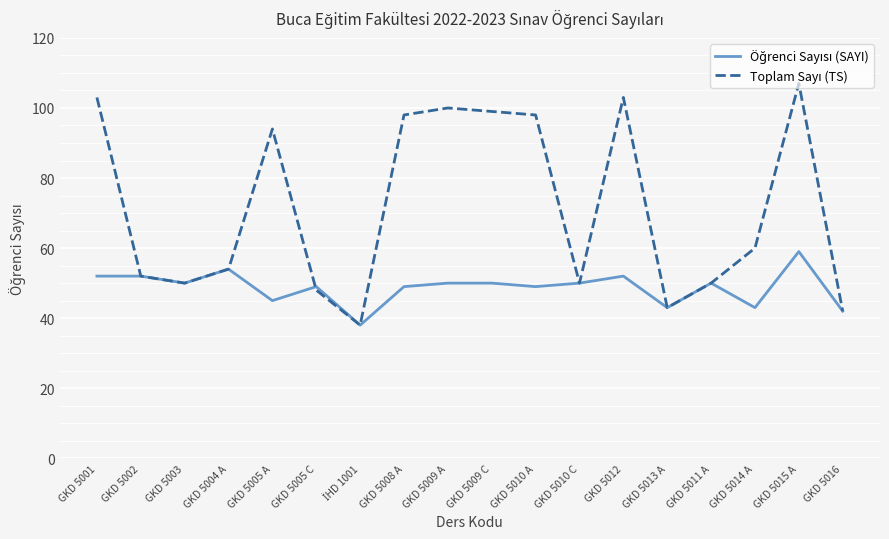

At which category is the sum across all series the highest?

GKD 5015 A